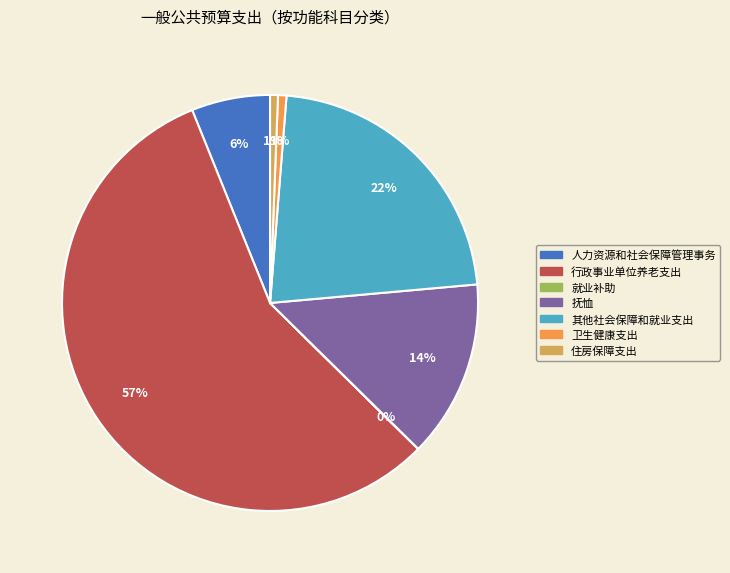

True or false: 行政事业单位养老支出 accounts for 57% of the total.

True